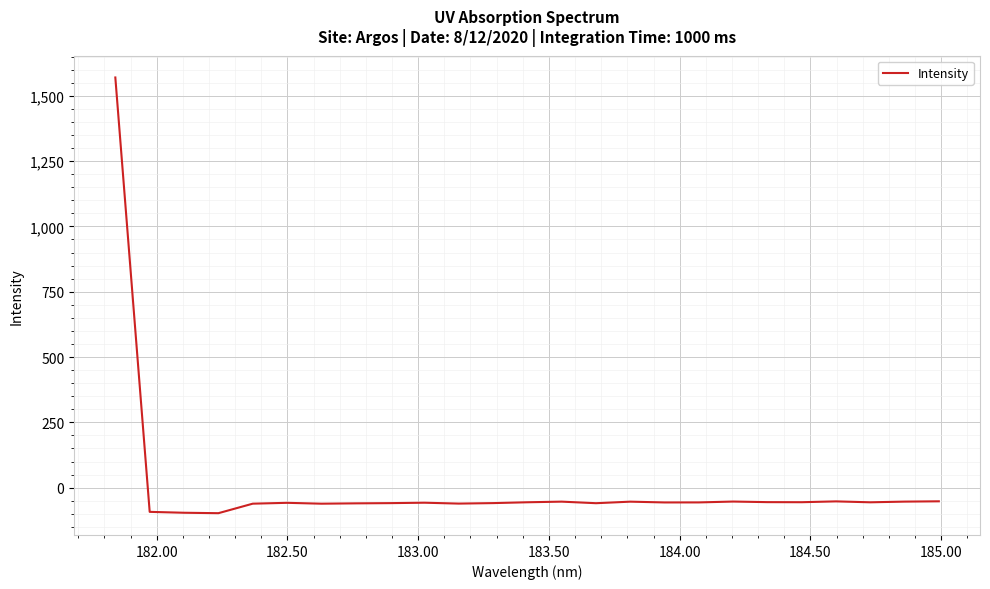

Count the number of values greater than -56.

11